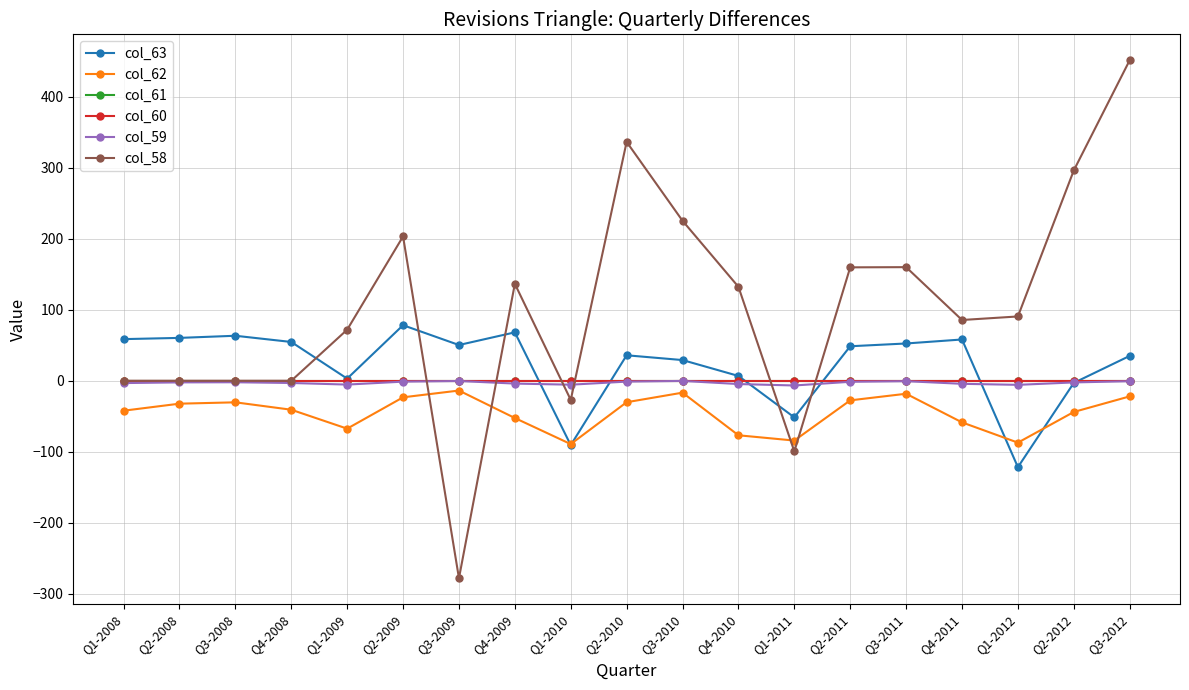

Which label corresponds to the smallest value in the chart?

Q3-2009